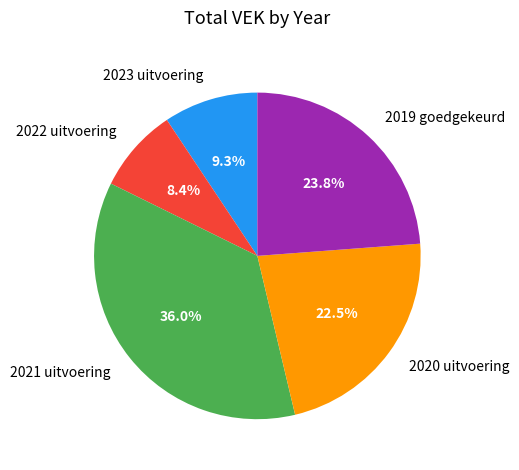

How many segments does this pie chart have?

5